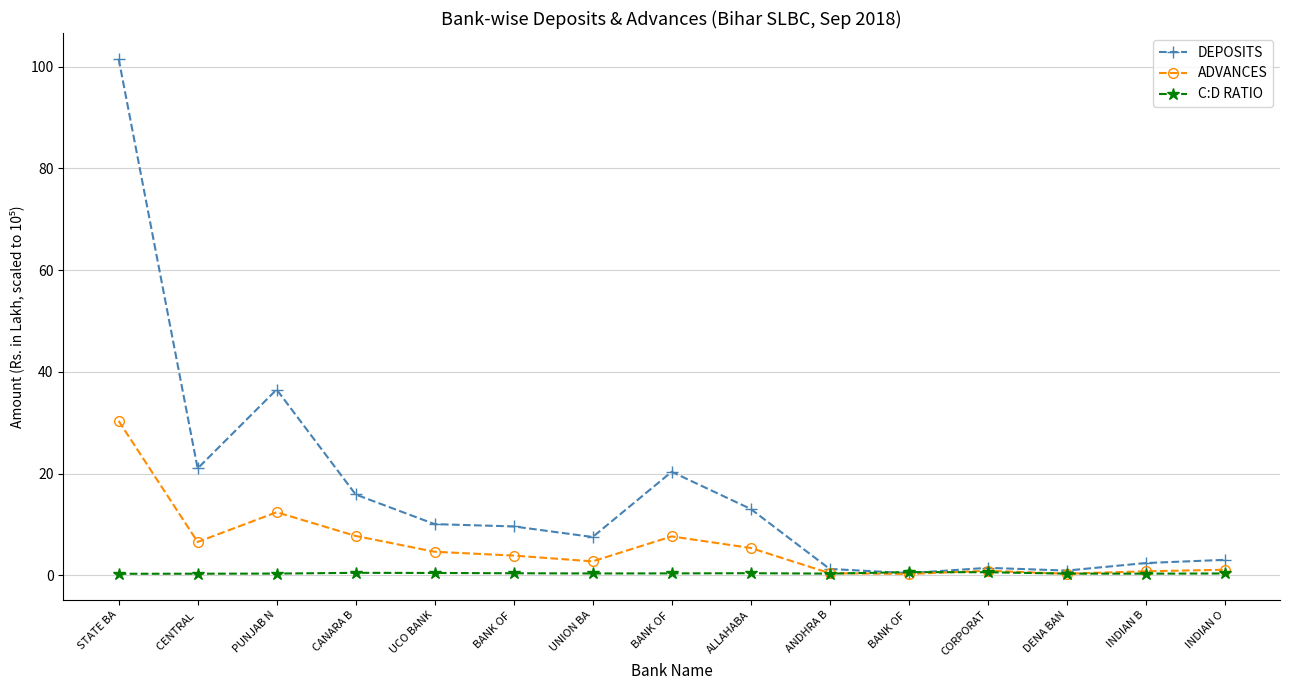

At which label does ADVANCES first exceed 3?

STATE BA